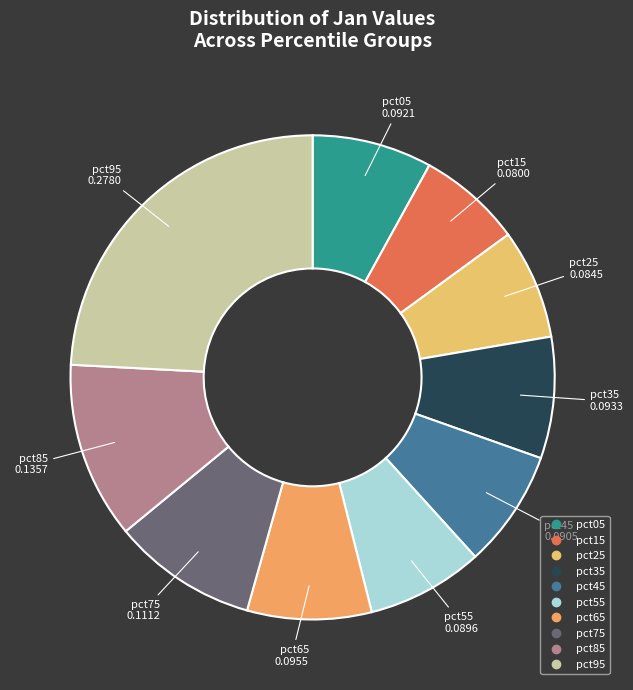

Do pct75 and pct45 together represent more than half of the pie?

No